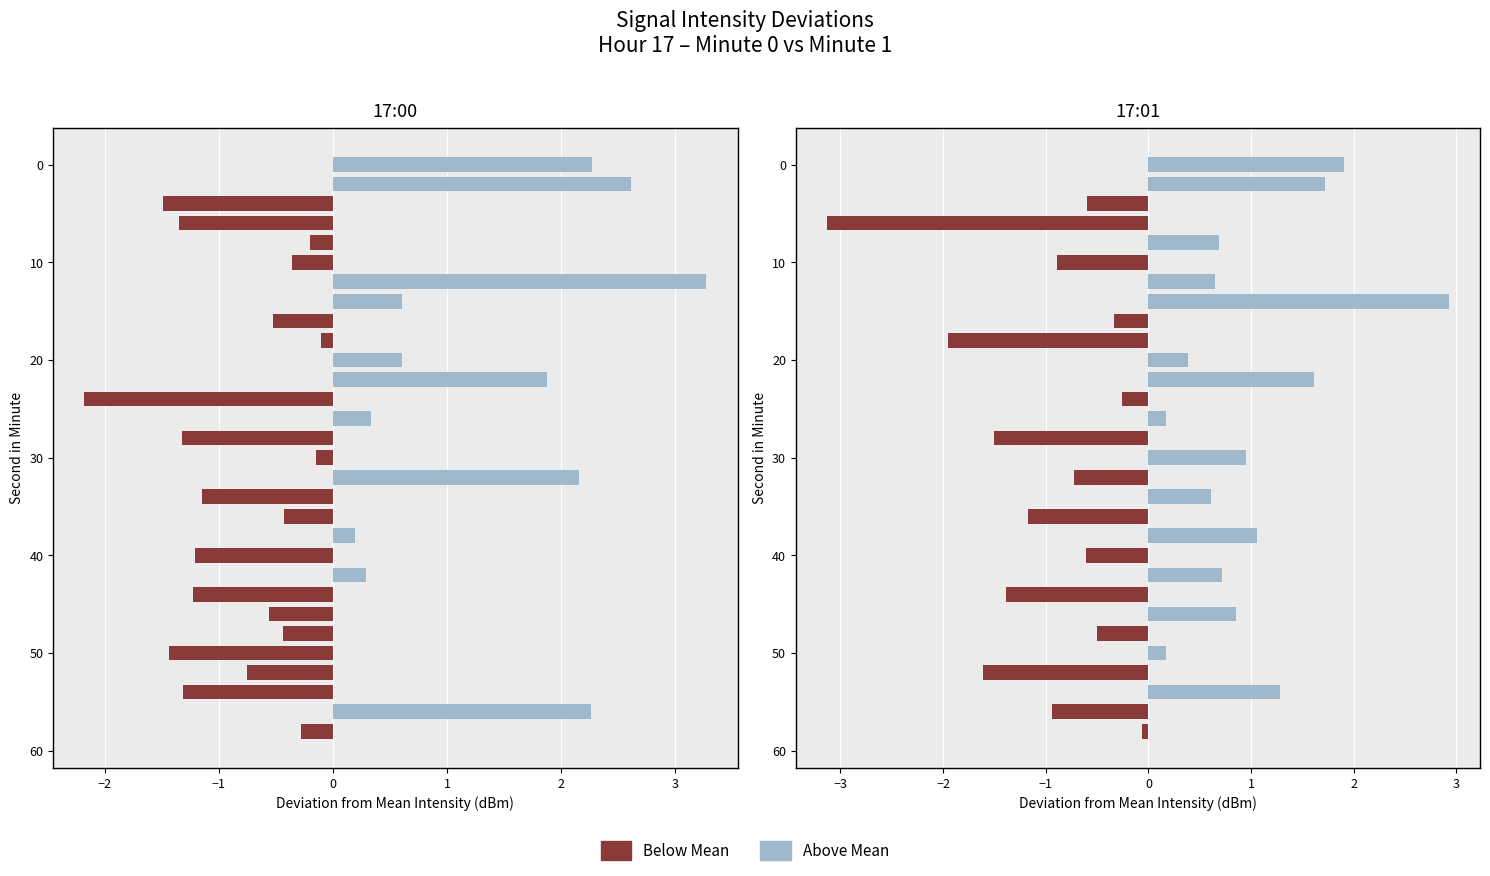

Which series has the largest total across all categories?

Above Mean